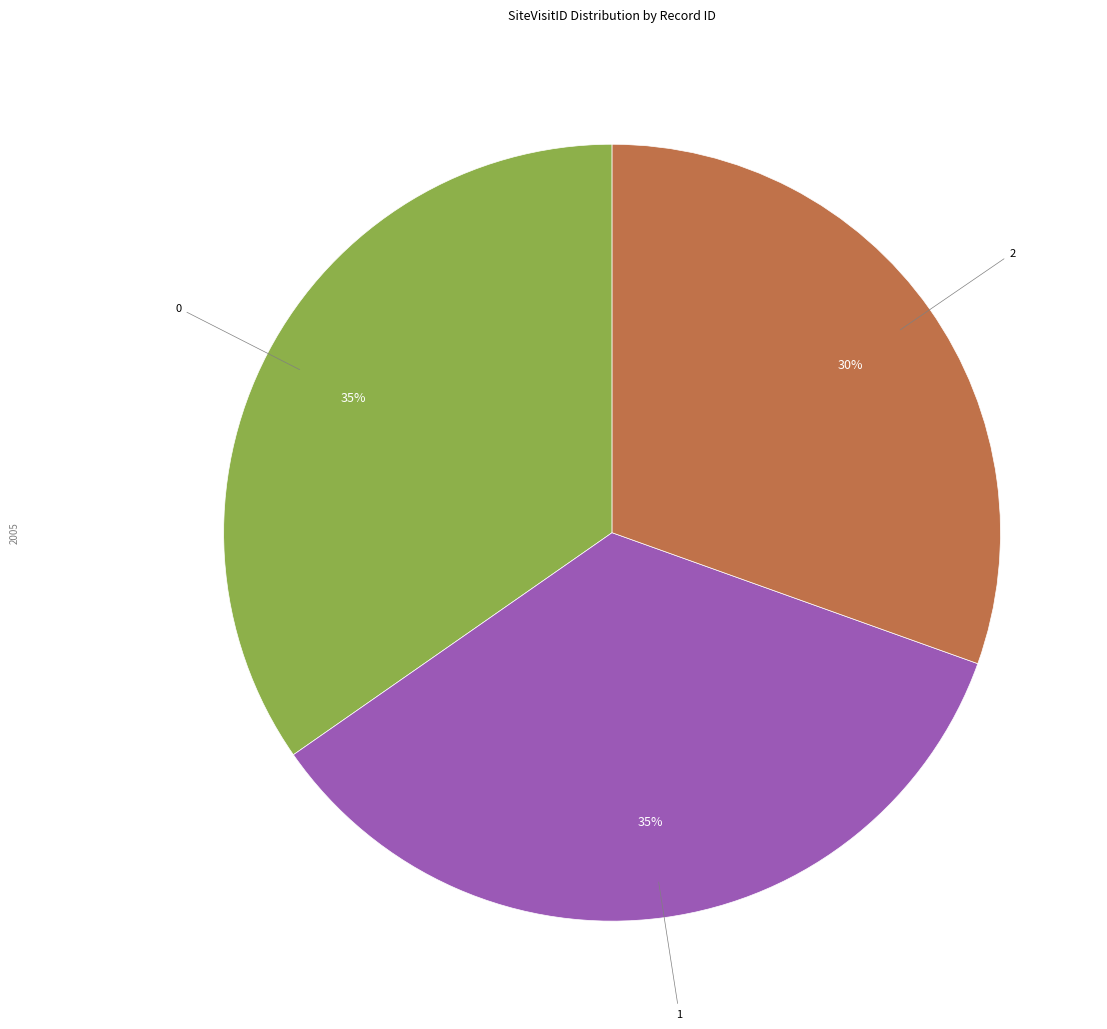

Combined, do 1 and 0 account for over 50%?

Yes